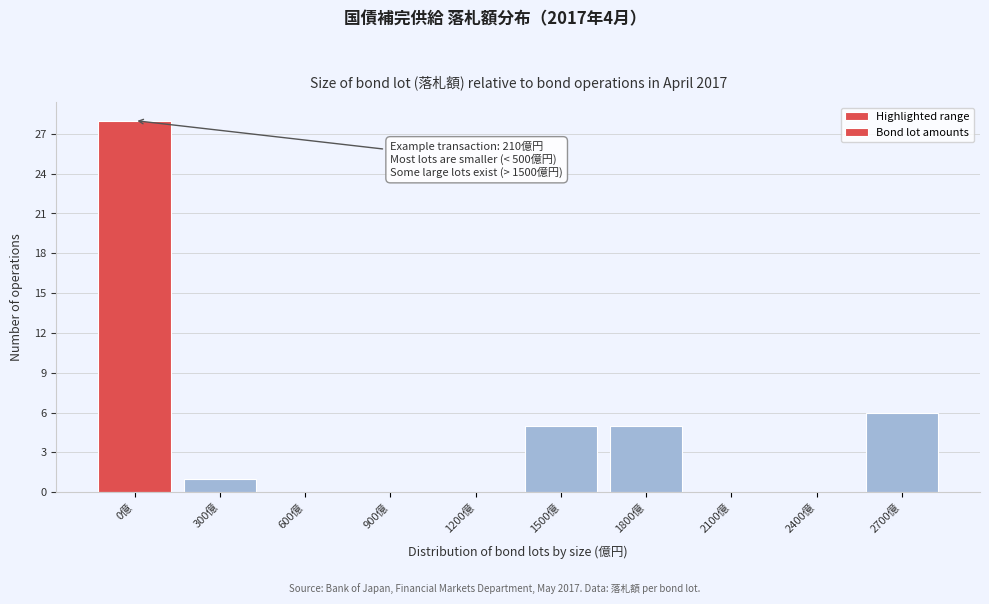

Reading left to right, extract all data points from this chart.

0億=28	300億=1	600億=0	900億=0	1200億=0	1500億=5	1800億=5	2100億=0	2400億=0	2700億=6